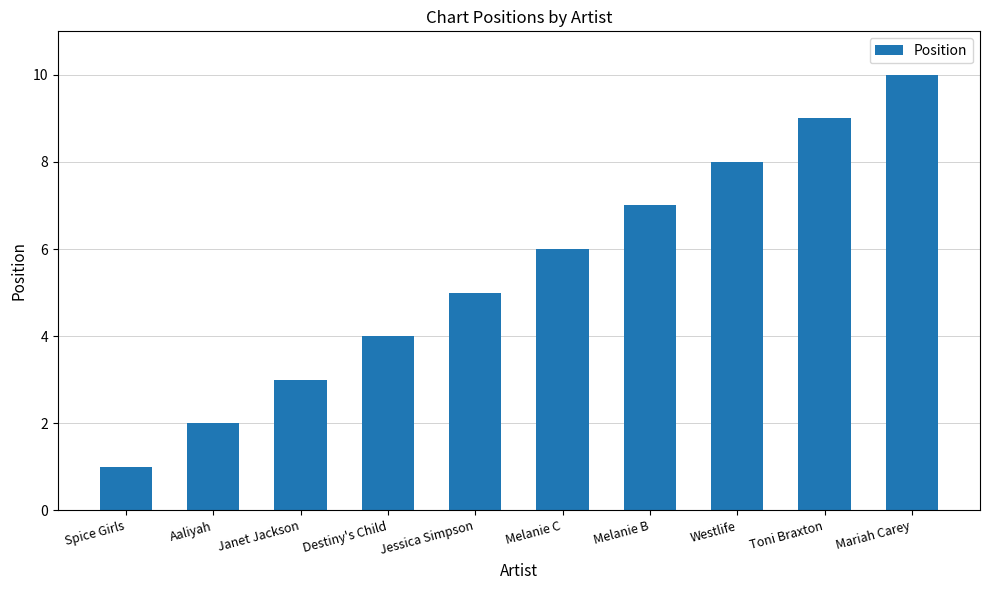

Which has a higher value, Melanie B or Jessica Simpson?

Melanie B